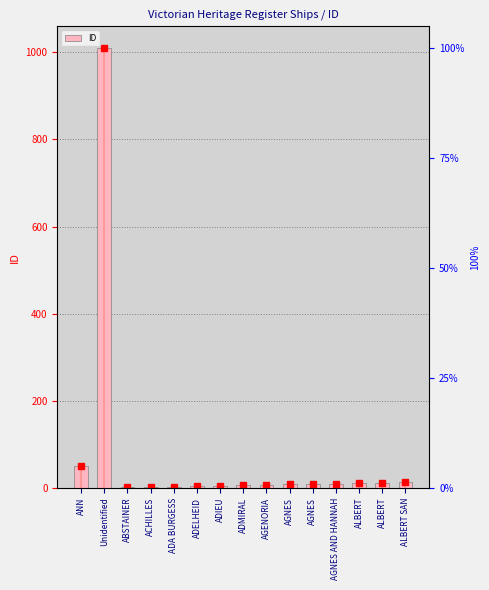

What is the difference between the second highest and minimum values?

50